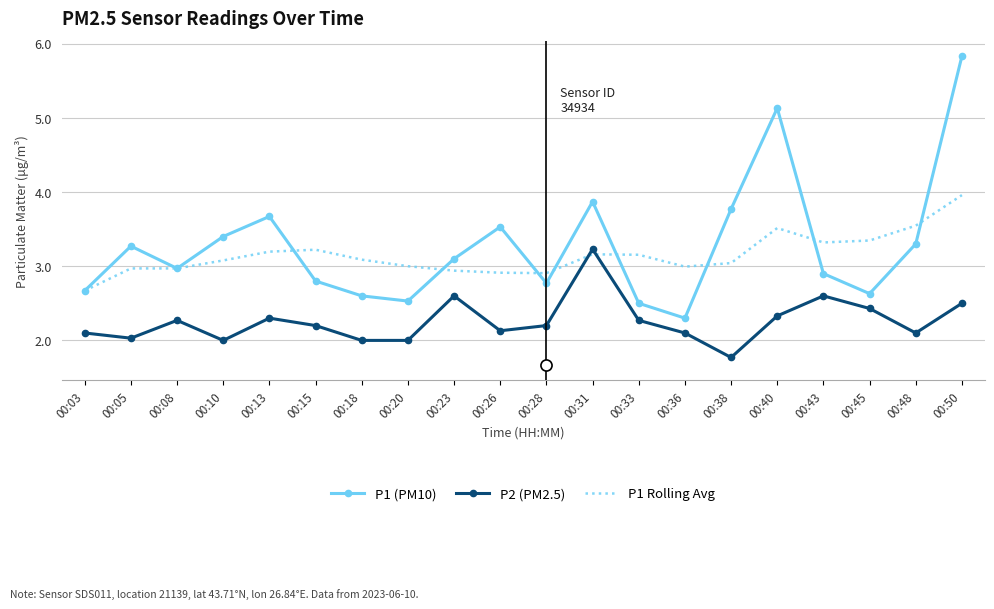

Which series has the widest spread of values?

P1 (PM10)